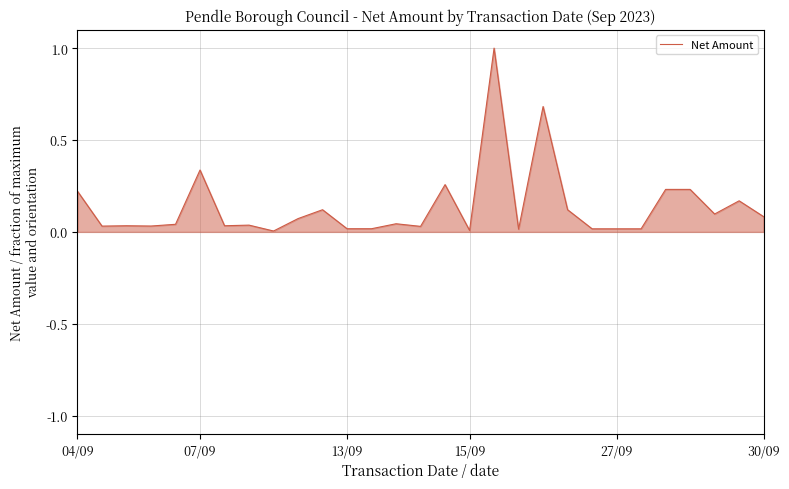

What is the maximum value shown in the chart?

1.0